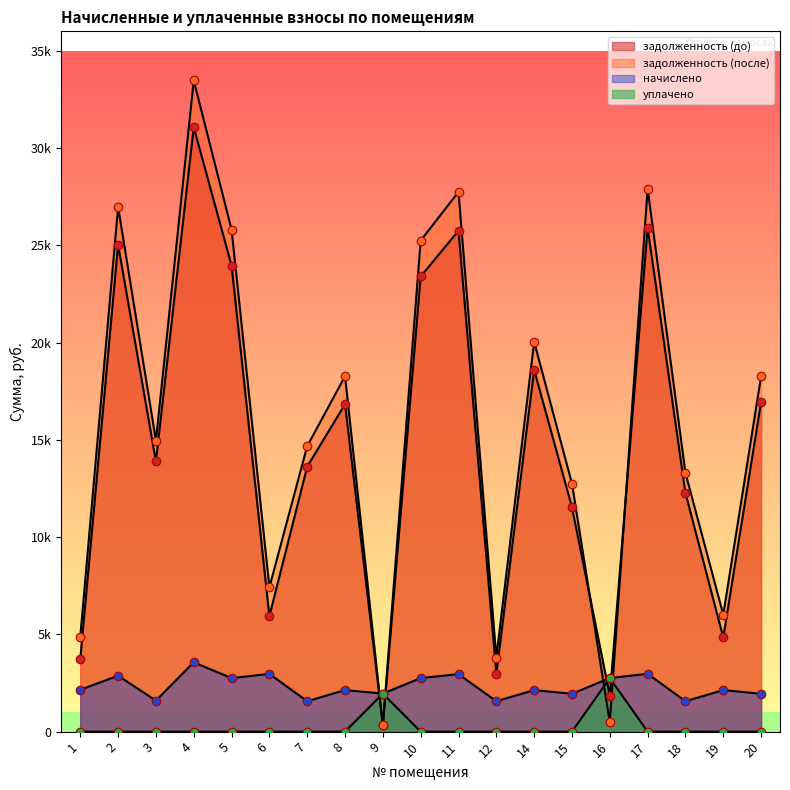

At how many categories does at least one series exceed 22475?

6